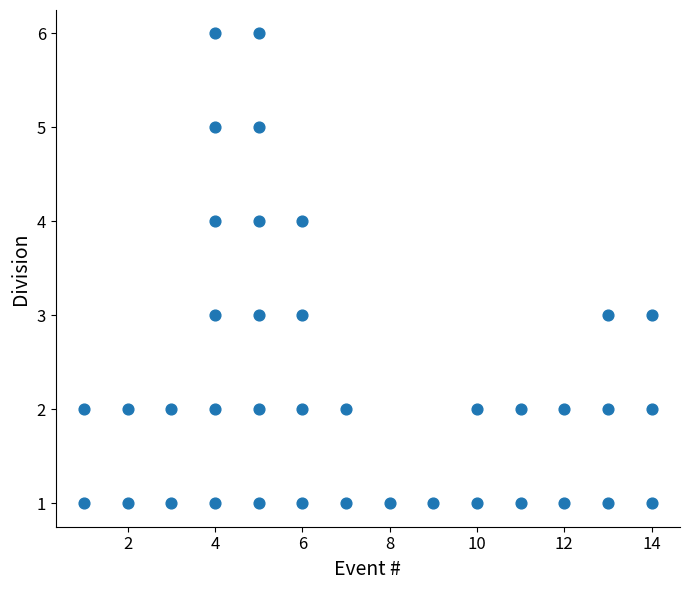

What is the range of X values (max minus min)?

13